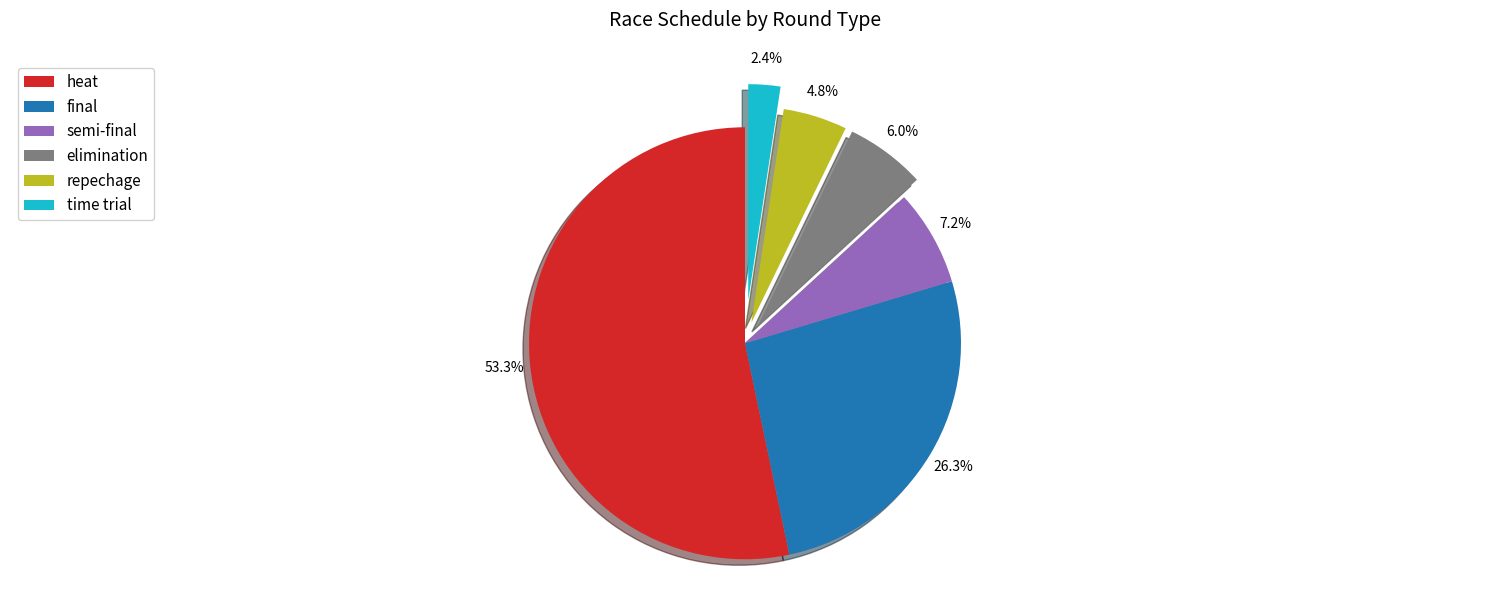

To the nearest percent, what portion does heat represent?

53%